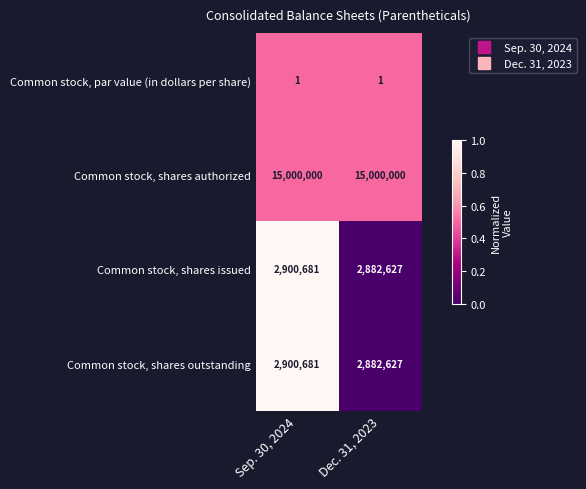

Count the number of data series in this chart.

4